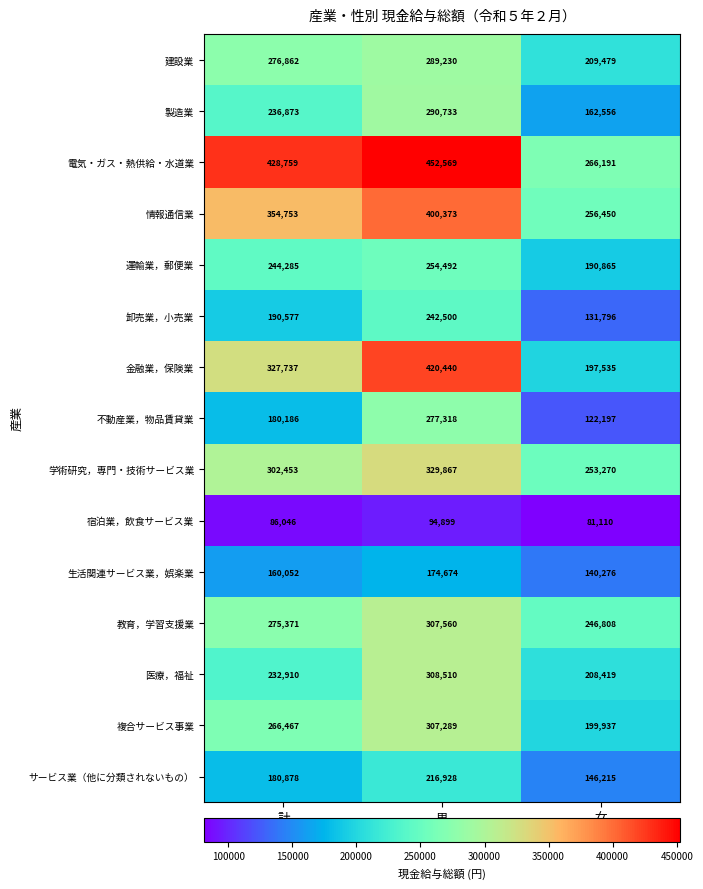

True or false: 製造業 has a value of 236873 at 計.

True